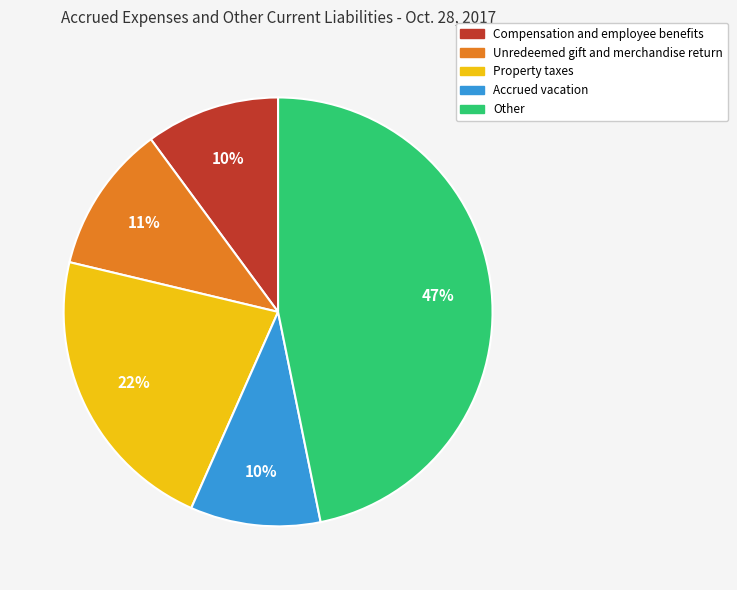

Do Compensation and employee benefits and Accrued vacation together represent more than half of the pie?

No